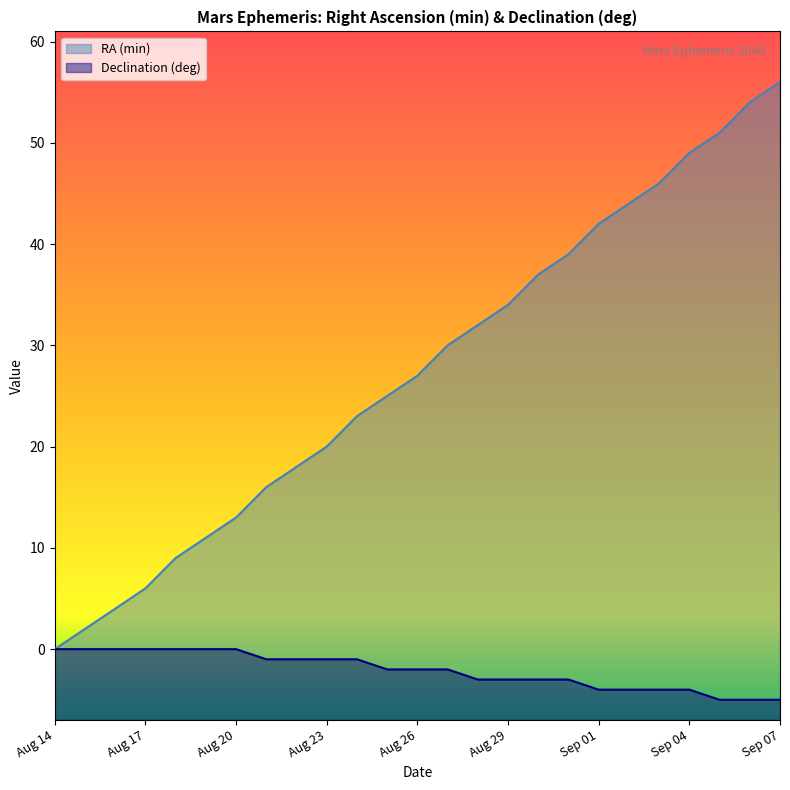

What is the difference between the maximum and minimum values in the RA_min series?

56